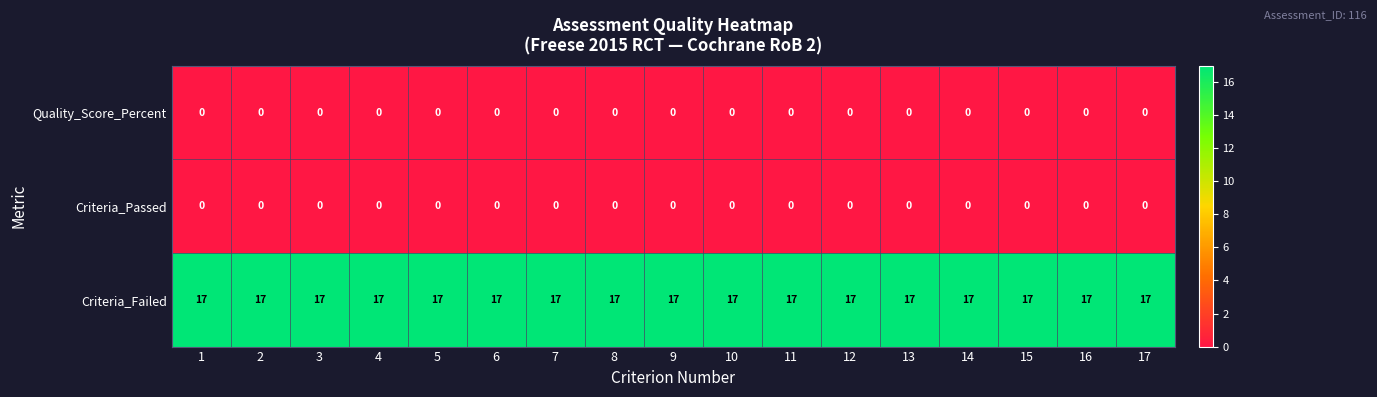

What is the difference between the highest and lowest values at 1?

17